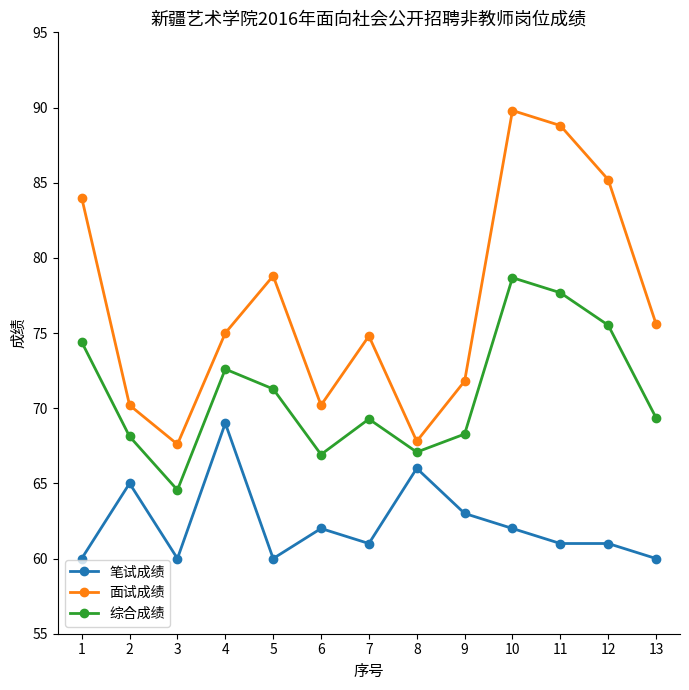

True or false: 笔试成绩 and 面试成绩 cross at least once.

False